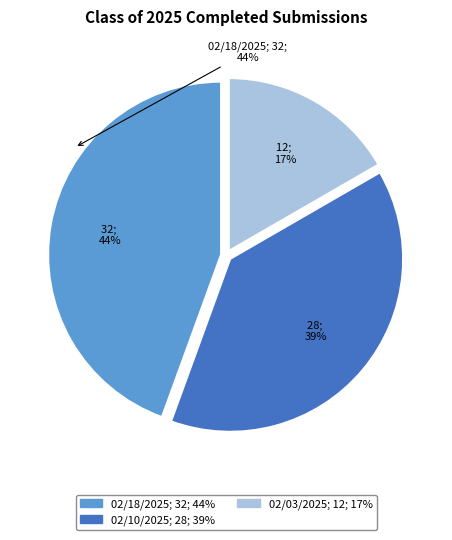

How many slices are in this pie chart?

3